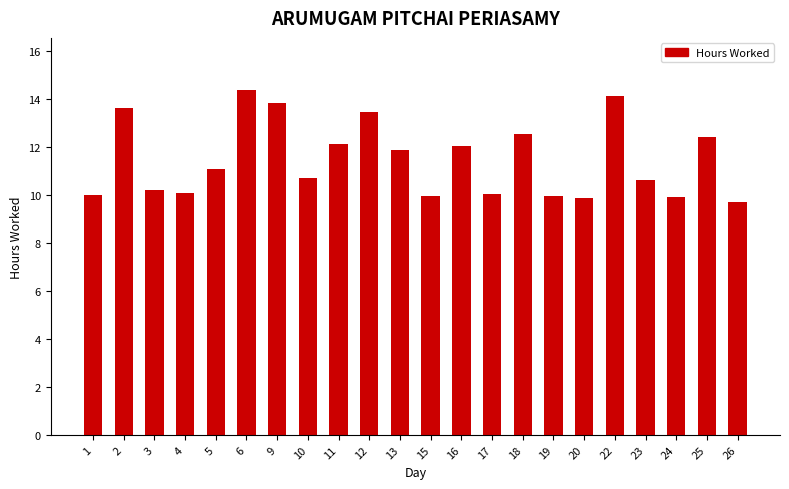

What is the sum of all values?

252.5